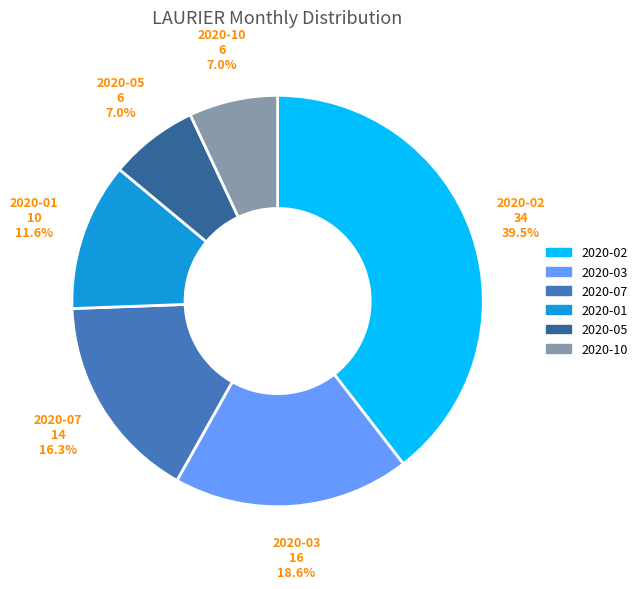

Is there any slice that represents more than half of the pie?

No